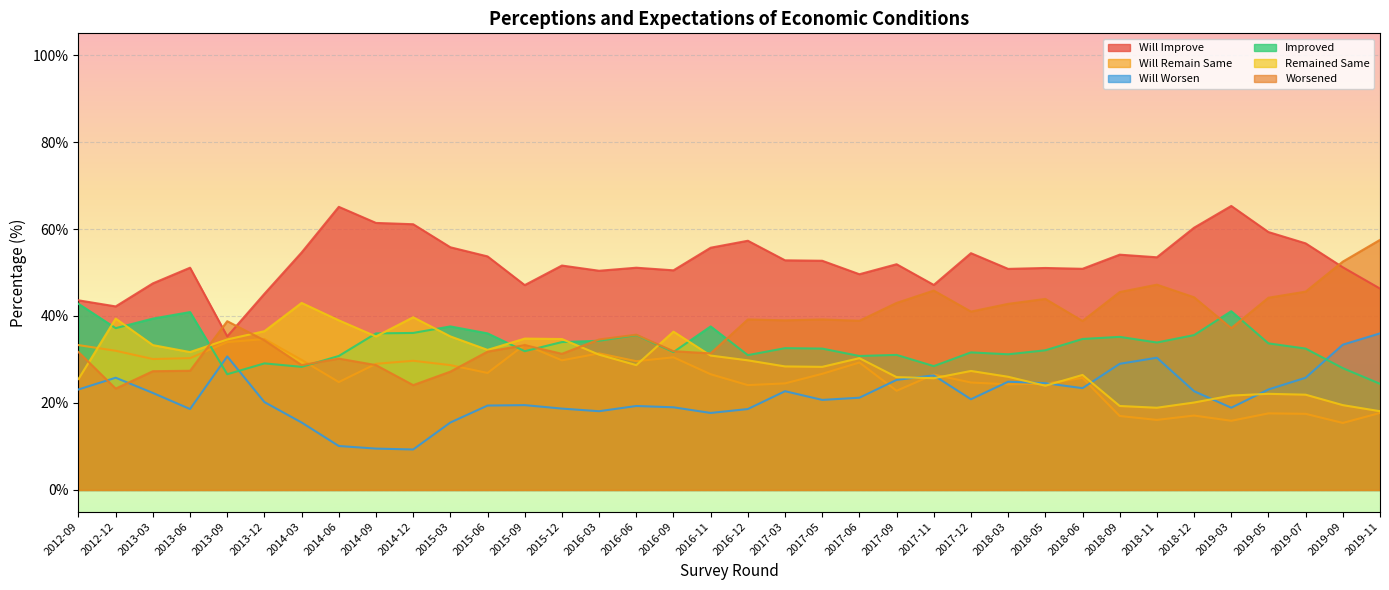

At which label is Will Improve closest to 50?

2016-03